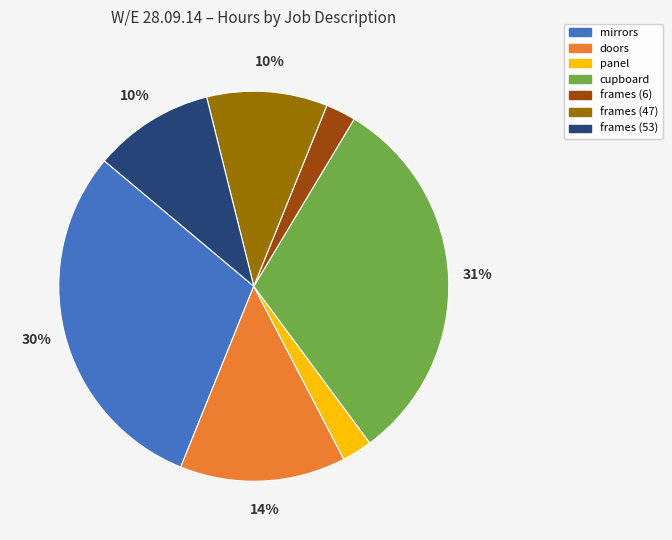

To the nearest percent, what is the combined percentage of frames (53) and mirrors?

40%